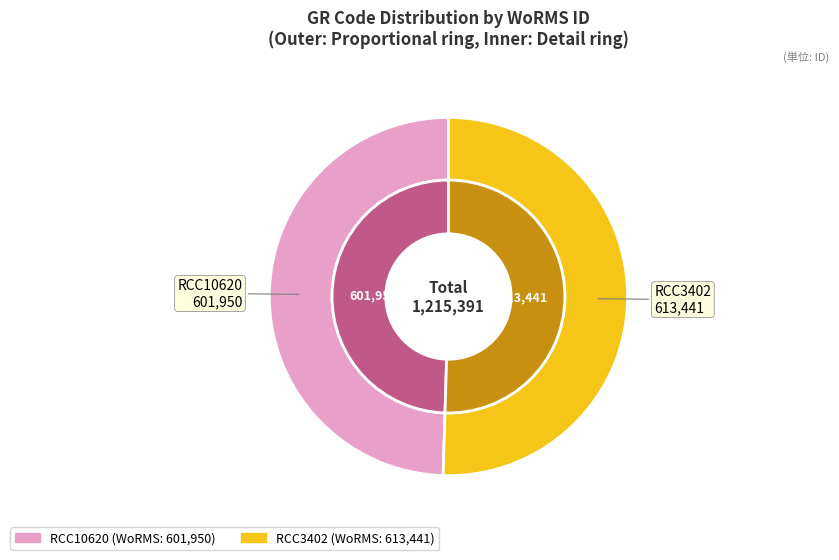

Which slice is the smallest?

RCC10620